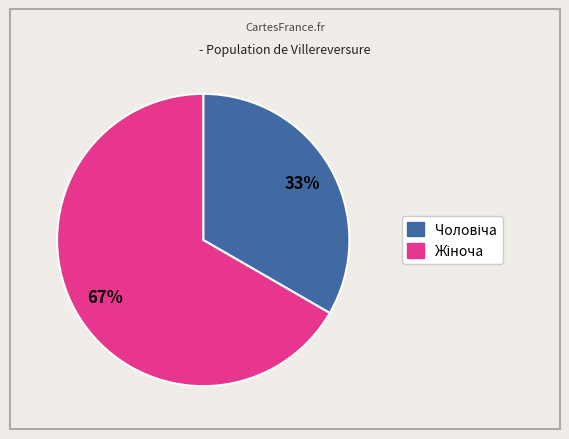

Does any single category account for the majority?

Yes